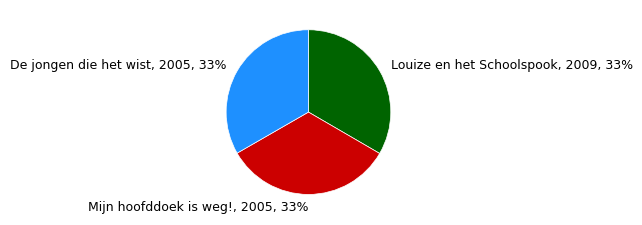

To the nearest percent, what is the combined percentage of Mijn hoofddoek is weg! and De jongen die het wist?

67%